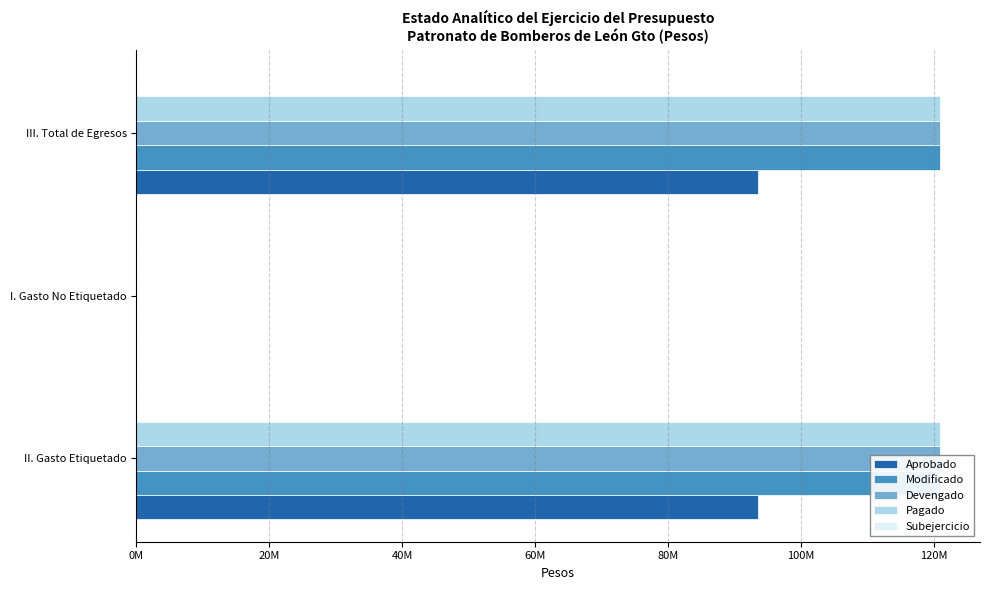

The value of Aprobado at II. Gasto Etiquetado is 93437801.0. True or false?

True